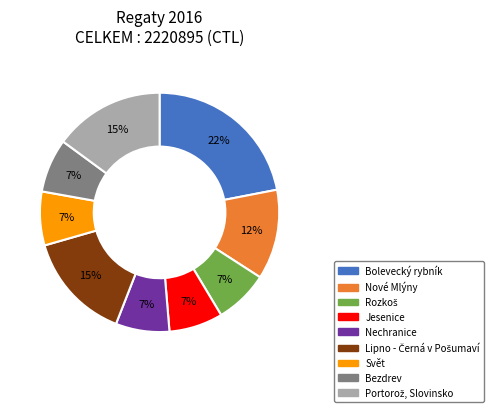

Is the sum of Nechranice and Bolevecký rybník greater than half?

No